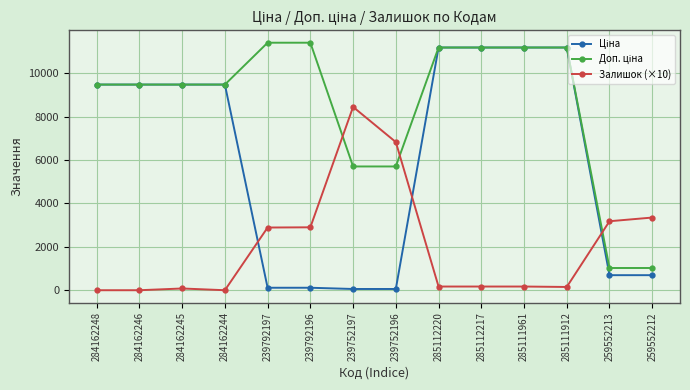

What is the value of the Залишок (×10) point at the 14th from the left?

3350.0